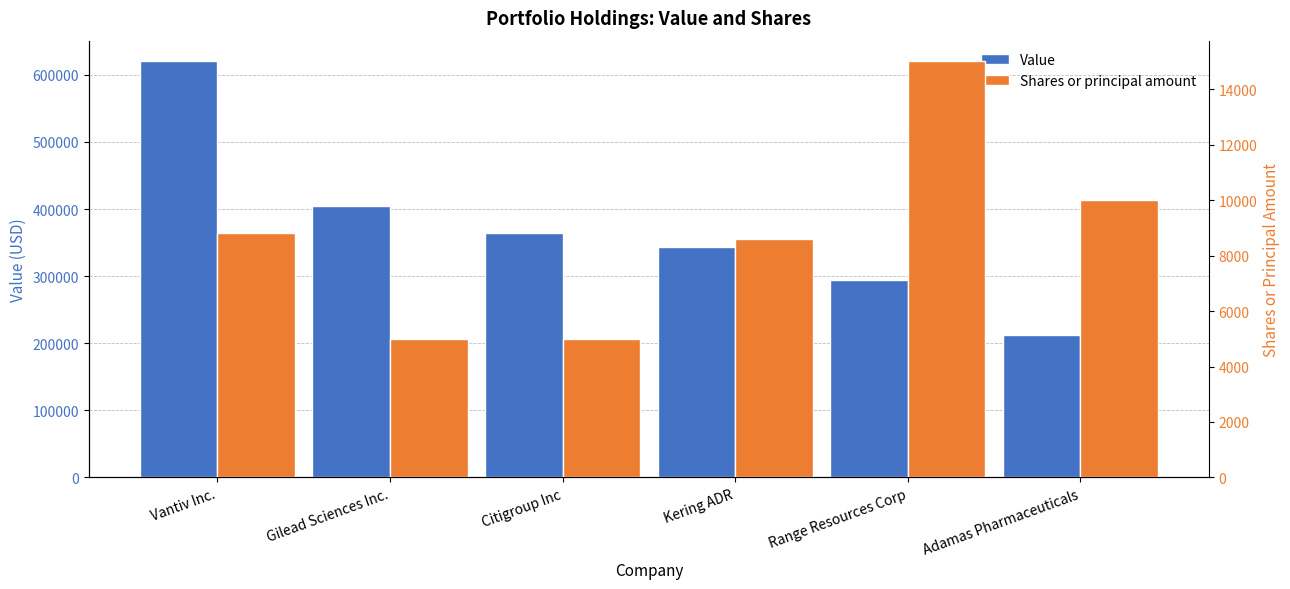

How many Value values are between 294000 and 405000?

4